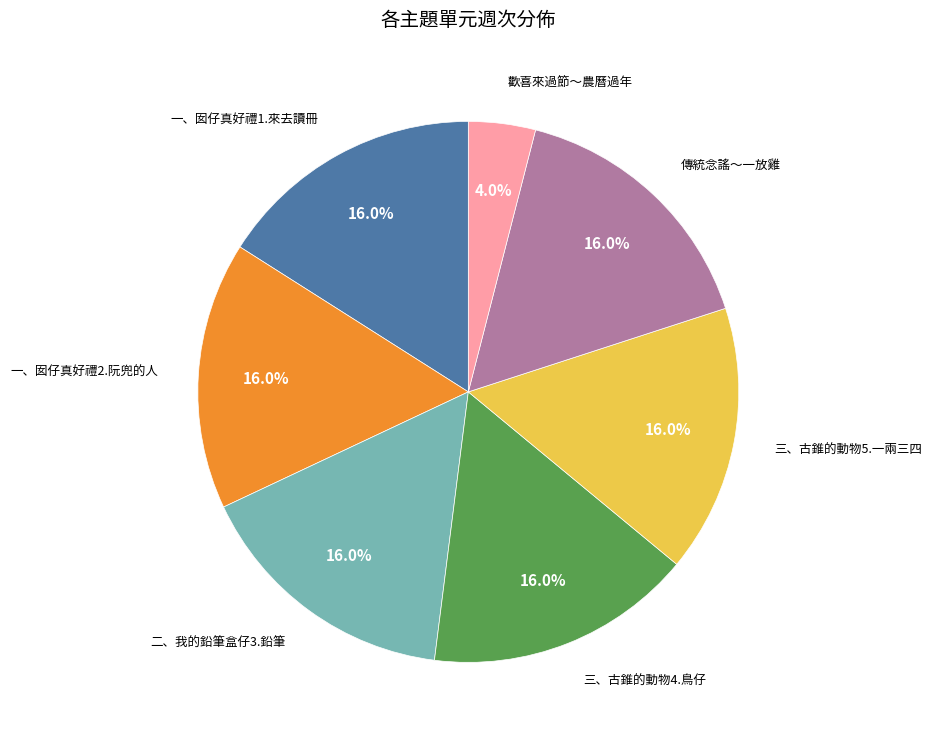

Is there a majority slice in this chart?

No